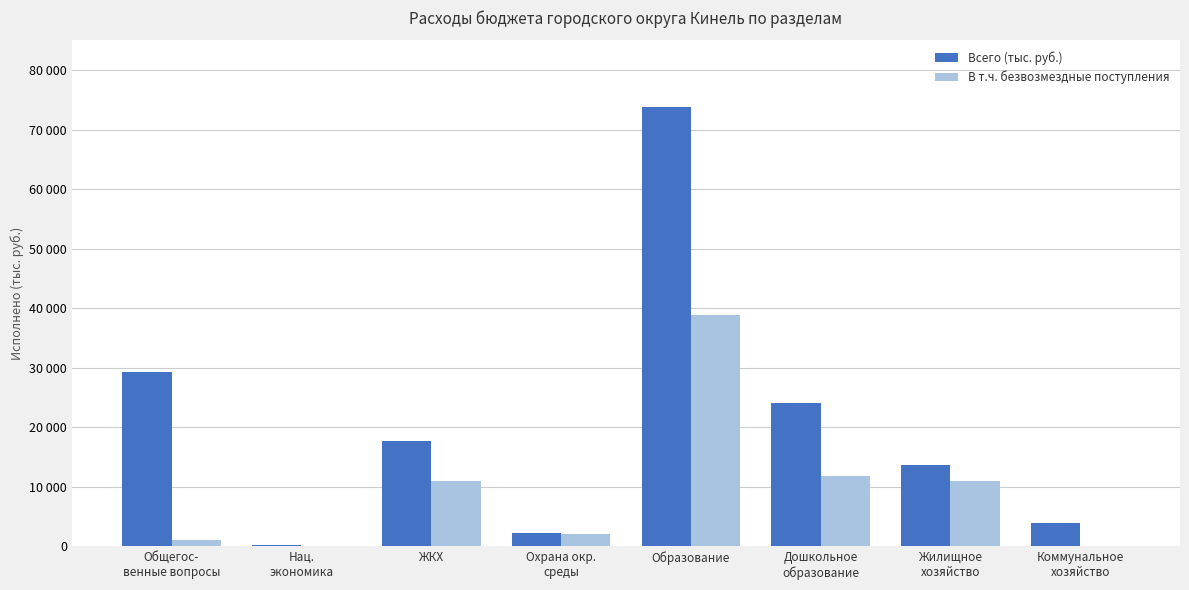

At which label is В т.ч. безвозмездные поступления closest to 19412?

Дошкольное
образование